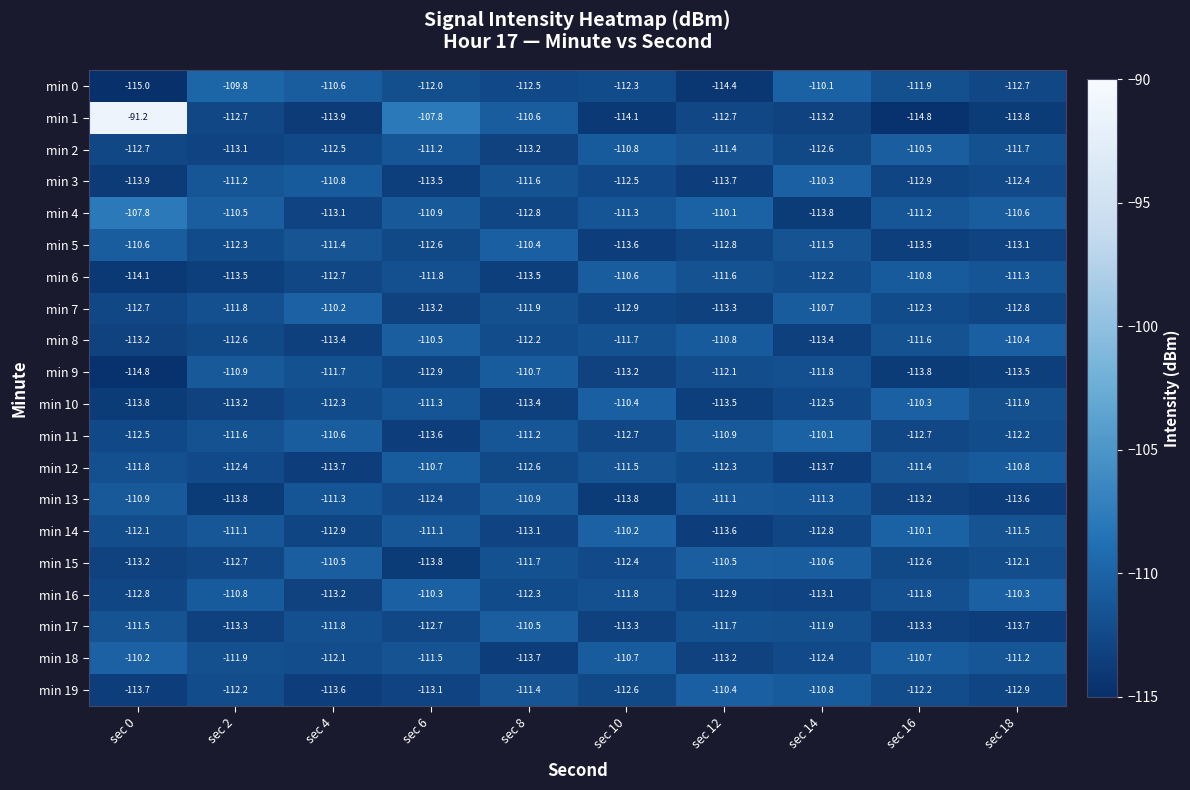

What is the sum of the min 14 values at sec 8 and sec 4?

-226.0